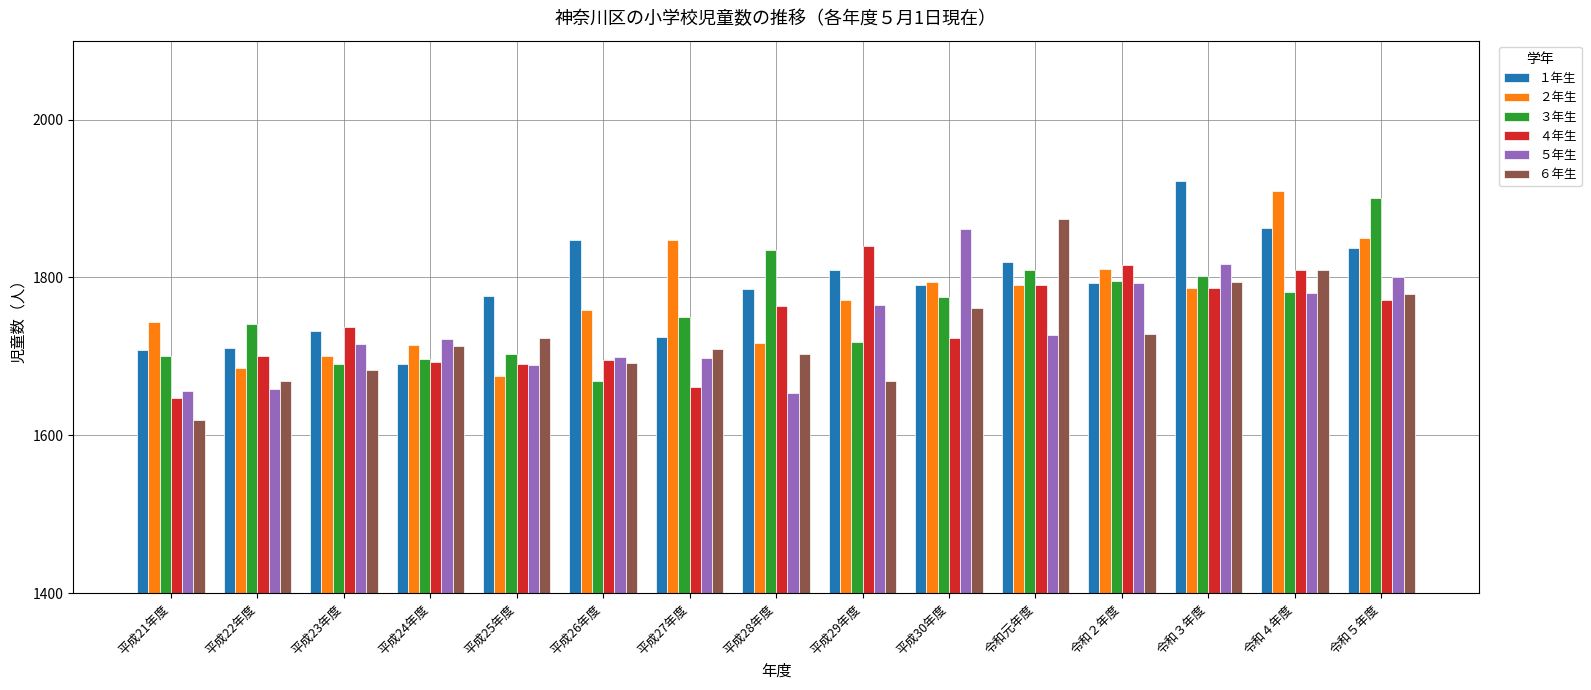

Rank the series by their maximum value, from highest to lowest.

１年生, ２年生, ３年生, ６年生, ５年生, ４年生